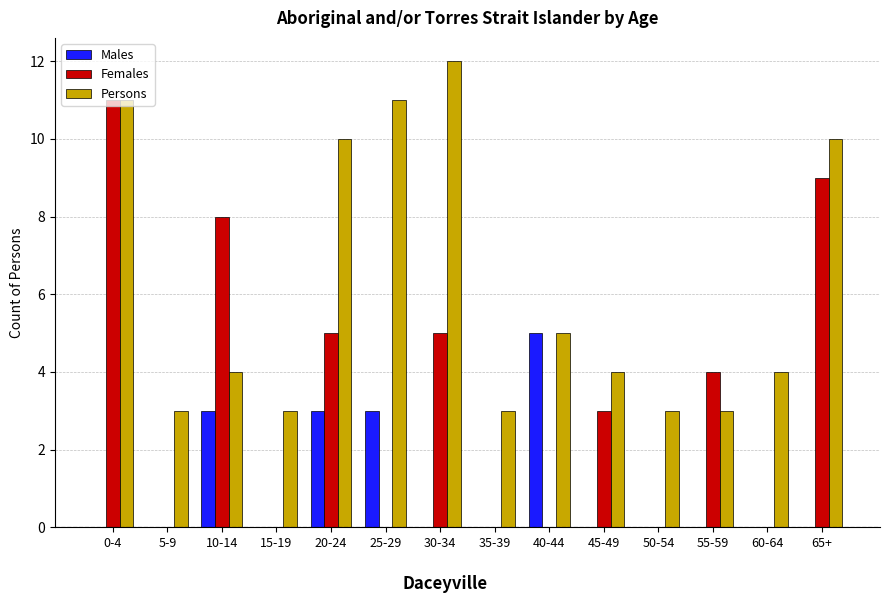

What is the sum of the Persons values at 15-19 and 10-14?

7